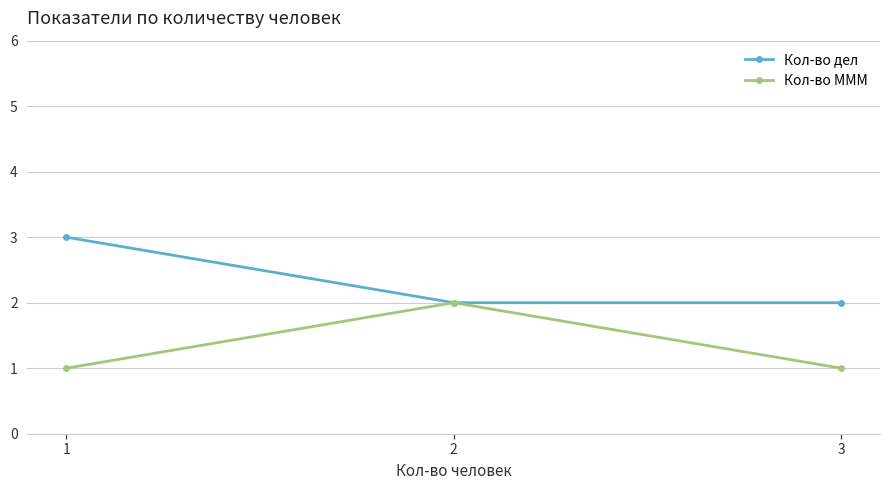

What value does the Кол-во дел series have at 2?

2